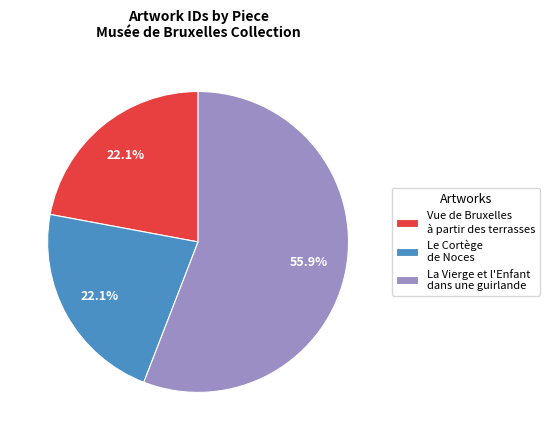

What is the largest slice in the pie chart?

La Vierge et l'Enfant dans une guirlande